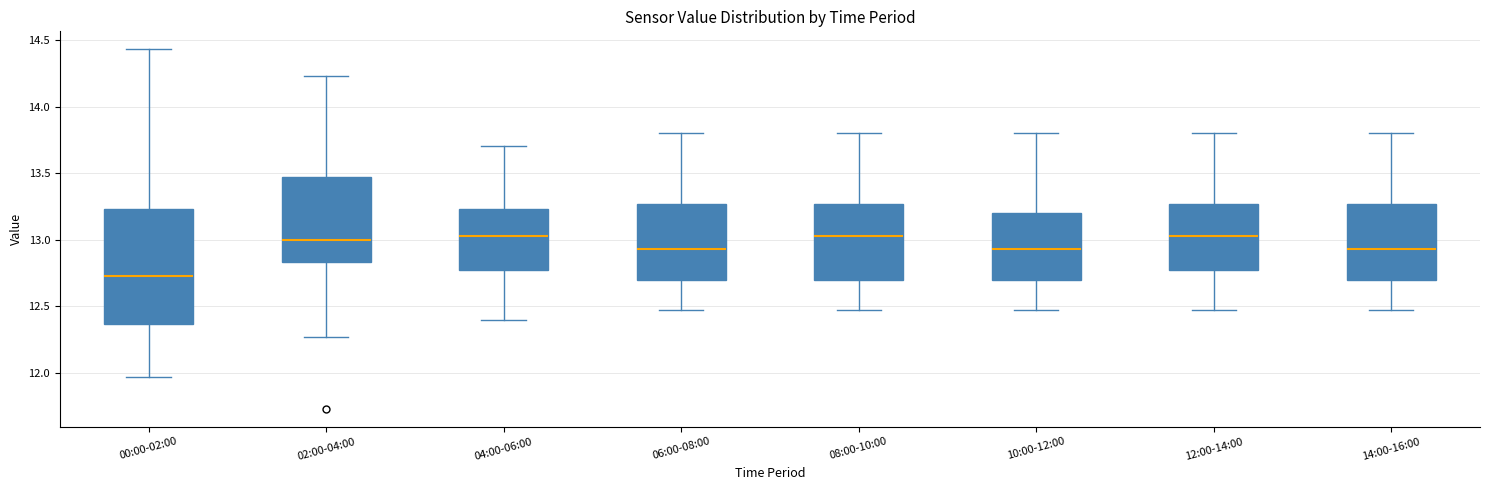

Where is the lower edge of the box for 10:00-12:00 on the y-axis? The values are not printed on the chart, so give them approximately, as read against the axis.

12.70